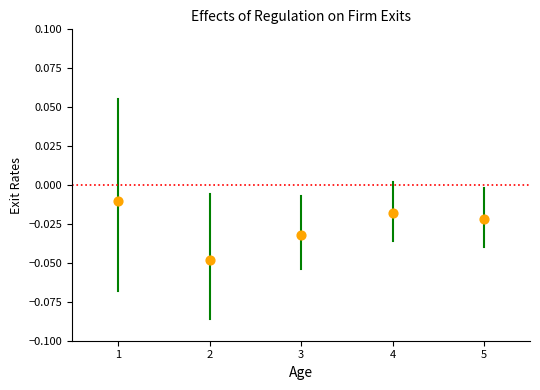

What is the range of X values (max minus min)?

4.0